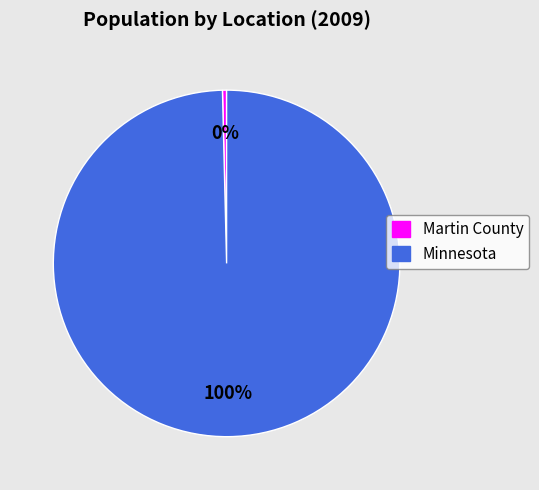

Combined, do Minnesota and Martin County account for over 50%?

Yes